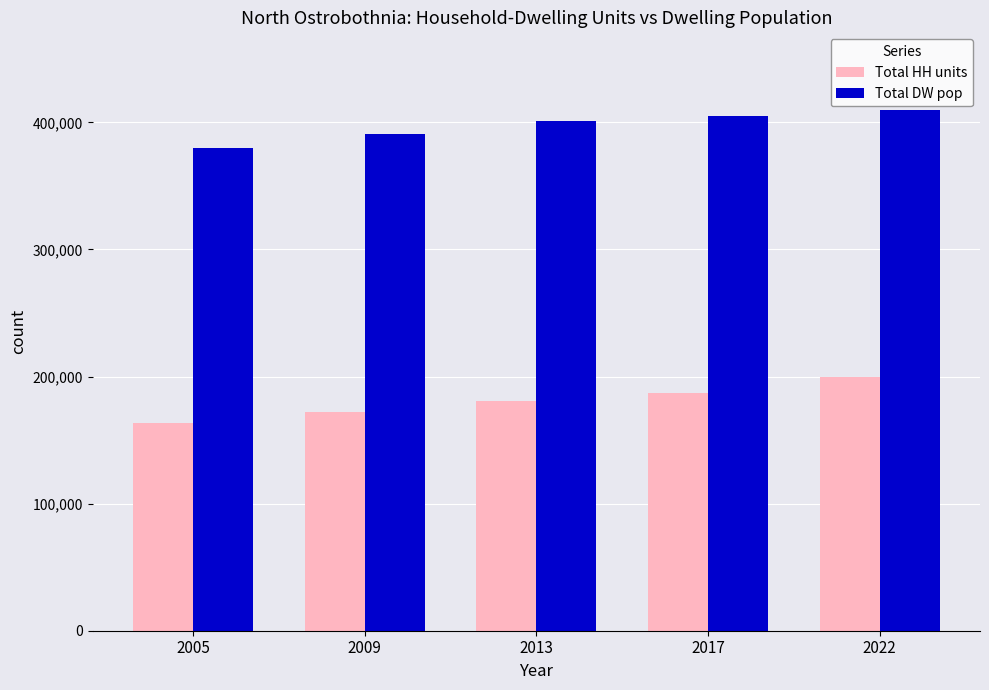

What is the sum of all Total HH units values?

903151